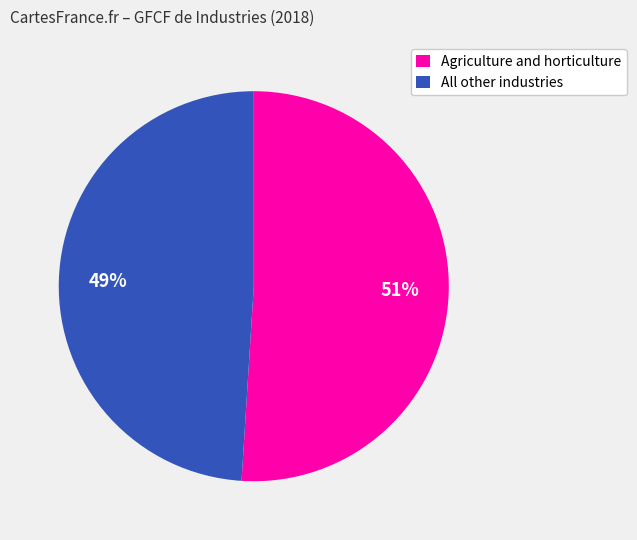

To the nearest percent, what is the average slice percentage?

50%